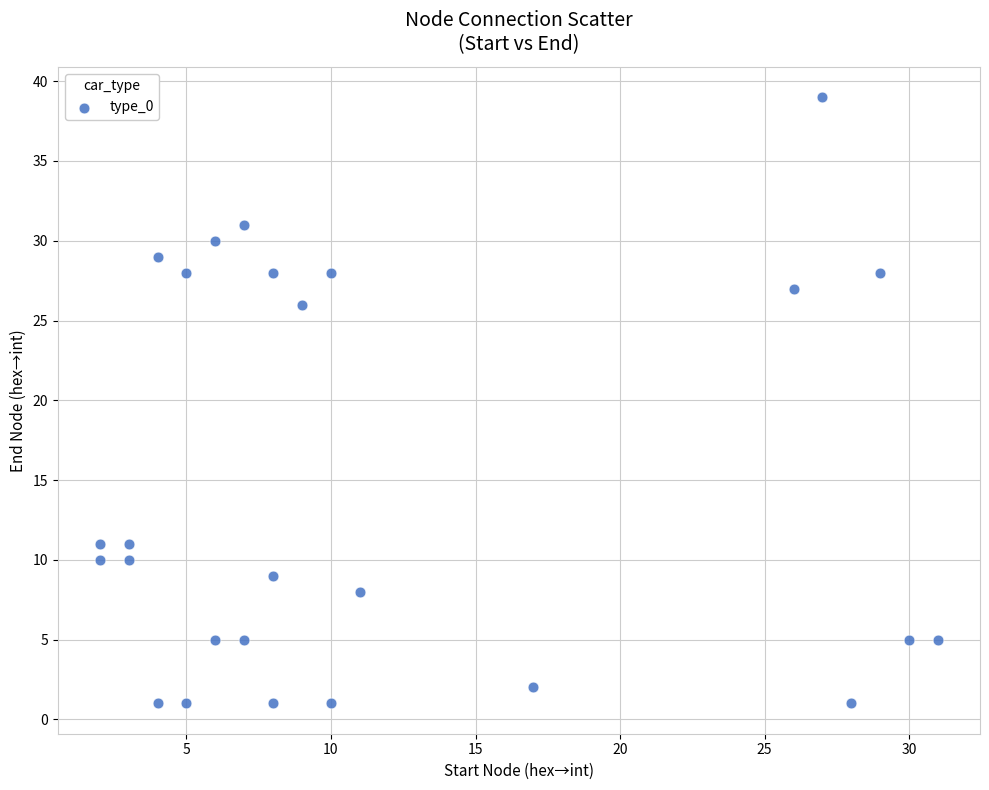

What is the range of X values (max minus min)?

29